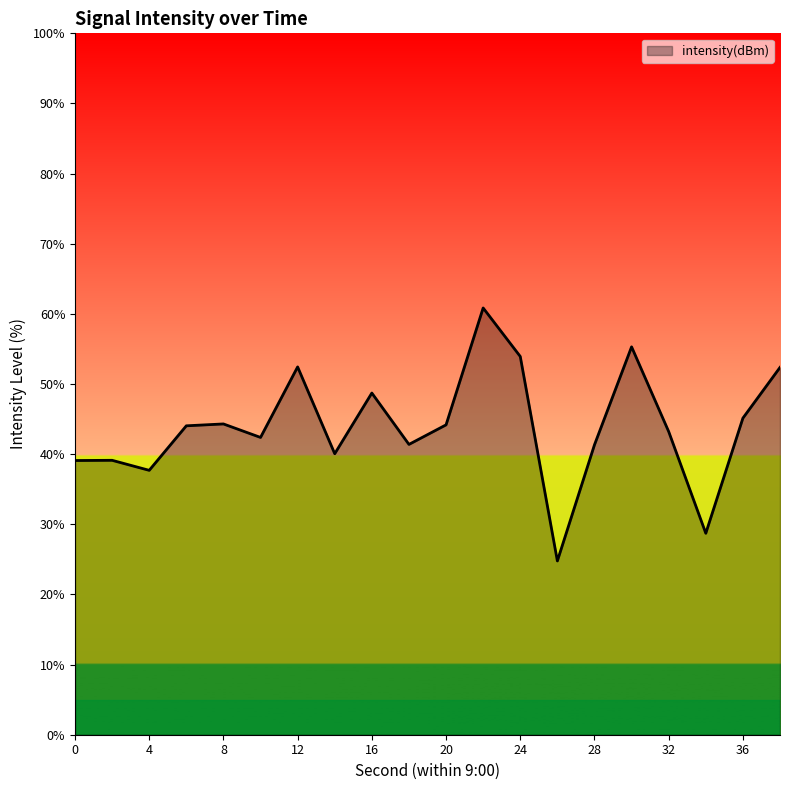

What is the greatest value displayed?

60.8